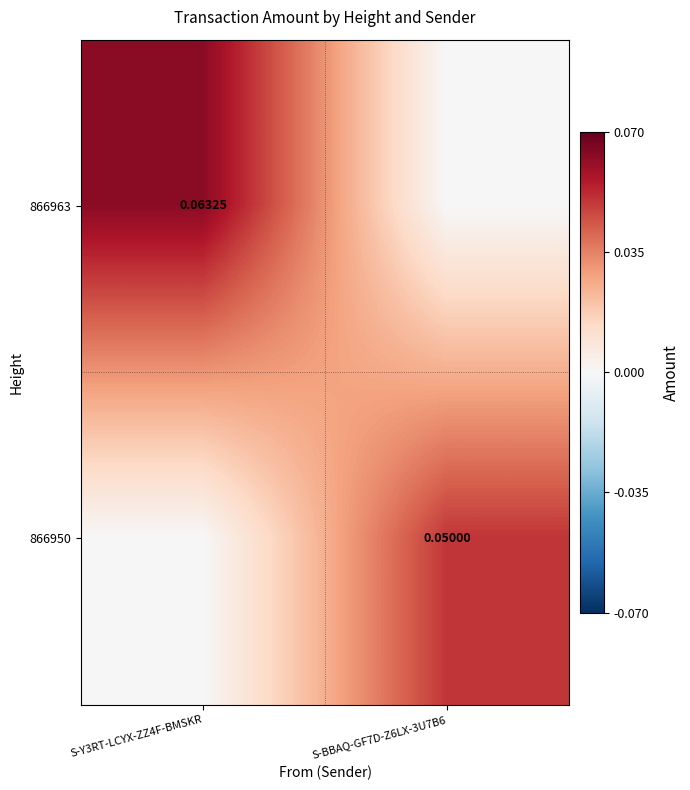

What is the maximum value shown in the chart?

0.1